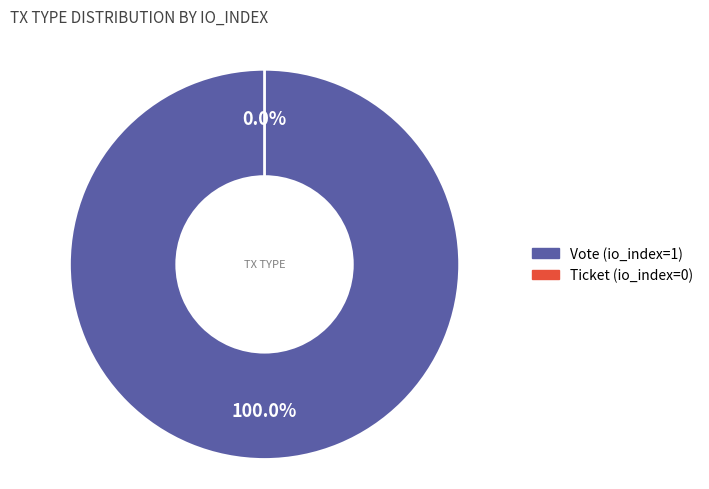

Which has a higher value, Vote (io_index=1) or Ticket (io_index=0)?

Vote (io_index=1)